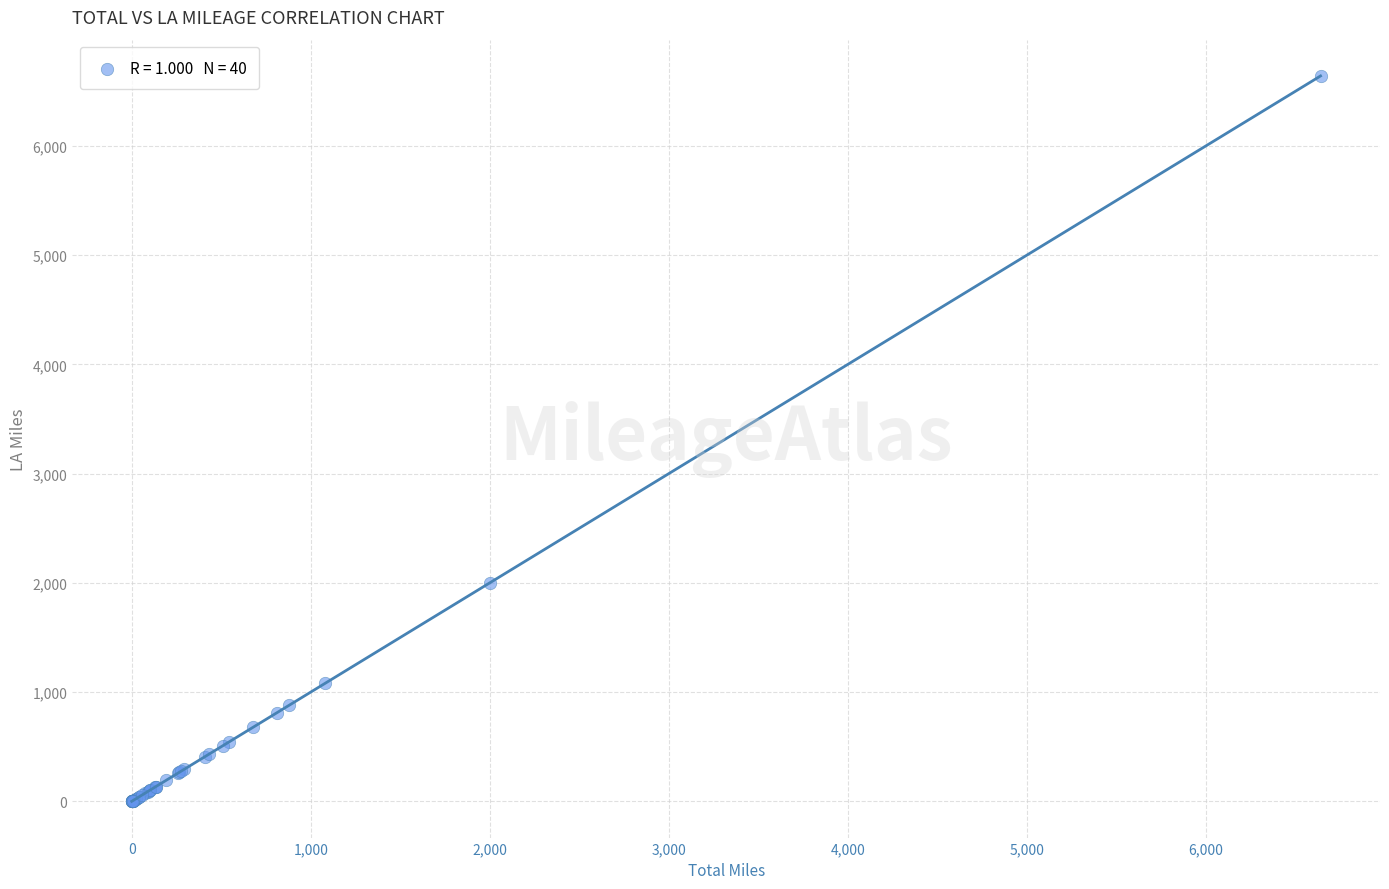

What Y value in the scatter plot is closest to 3320?

1999.2